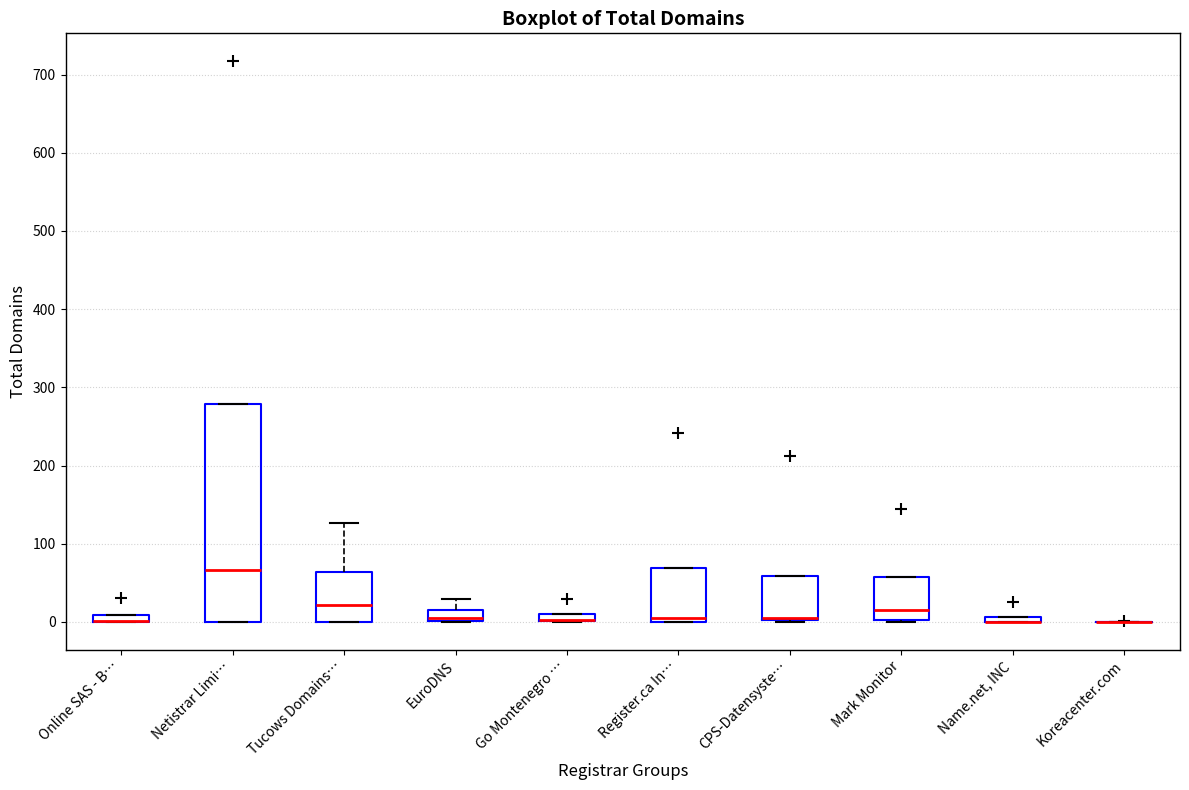

Which box is the tallest, from its lower edge to its upper edge?

Netistrar Limi…